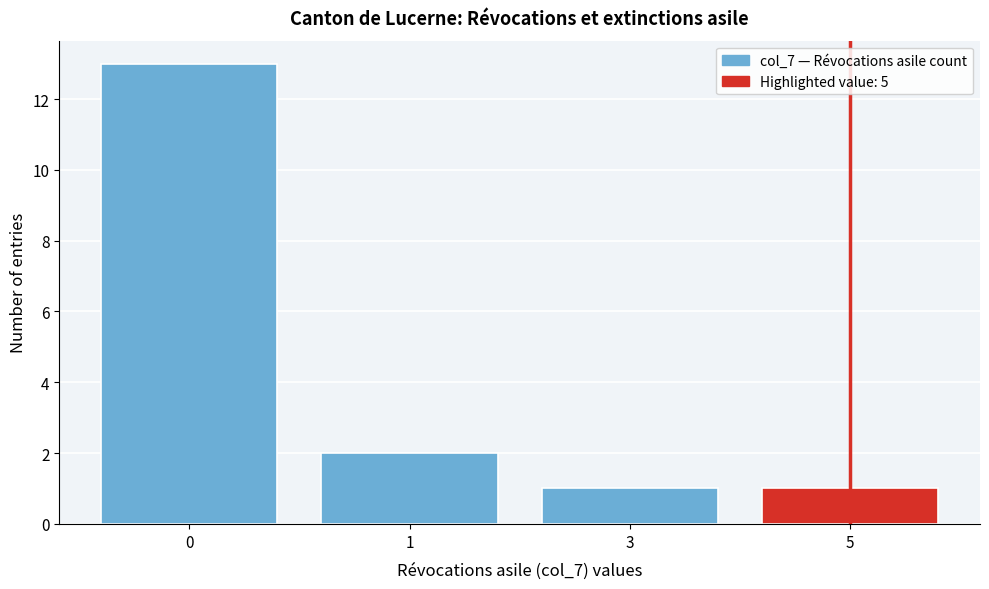

Reading left to right, list all the values displayed in this chart.

0=13	1=2	3=1	5=1